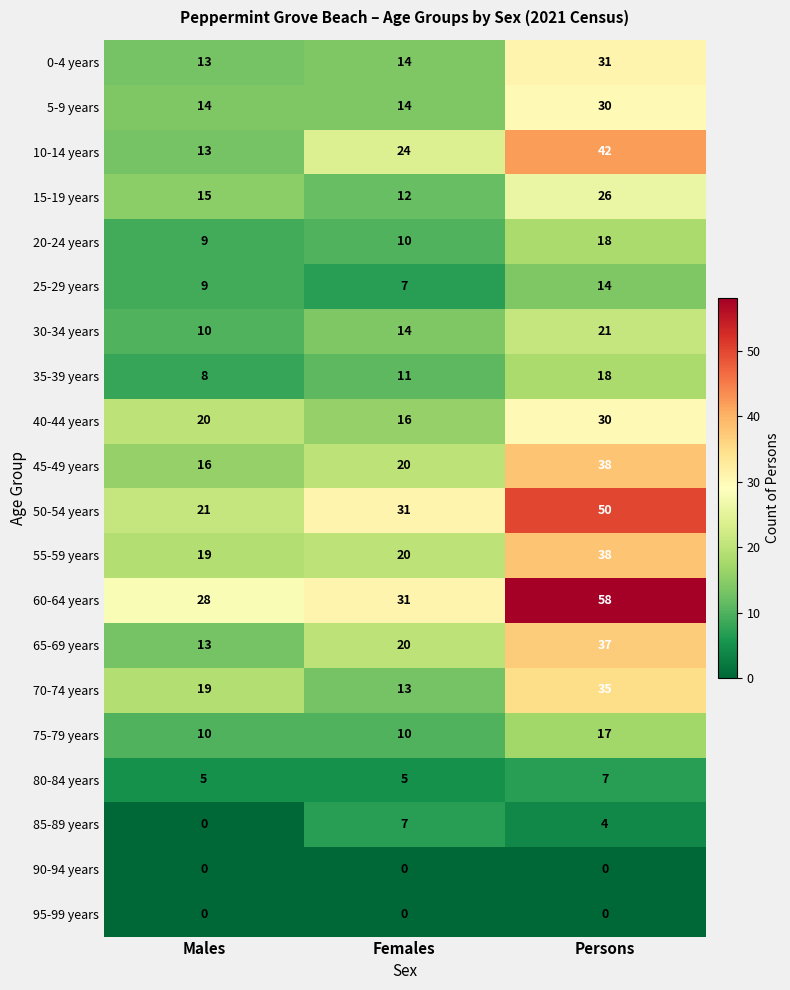

Which series has the largest total across all categories?

60-64 years